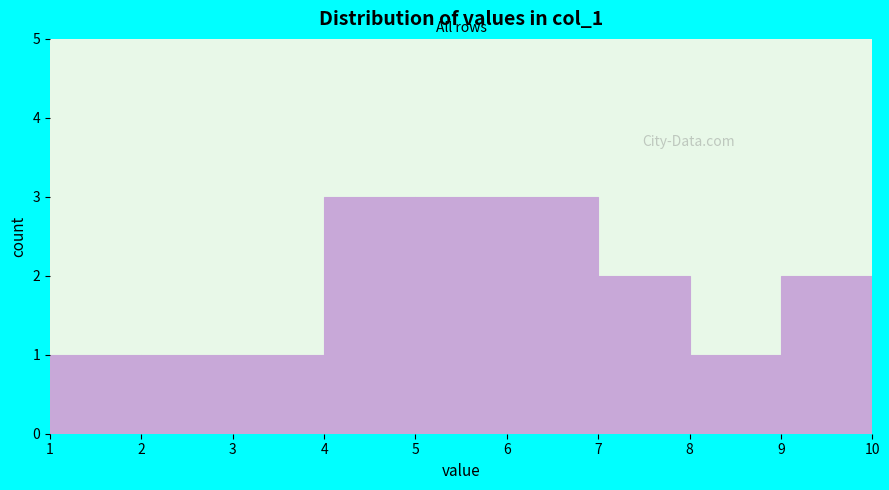

Reading left to right, list every bar in this chart as the range it spans on the x-axis followed by its height. The values are not printed on the chart, so give them approximately, as read against the axis.

1 to 2: 1
2 to 3: 1
3 to 4: 1
4 to 5: 3
5 to 6: 3
6 to 7: 3
7 to 8: 2
8 to 9: 1
9 to 10: 2